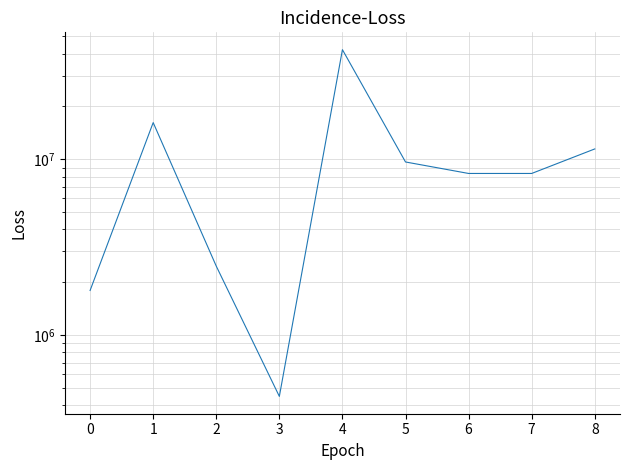

How many series are shown in this chart?

1